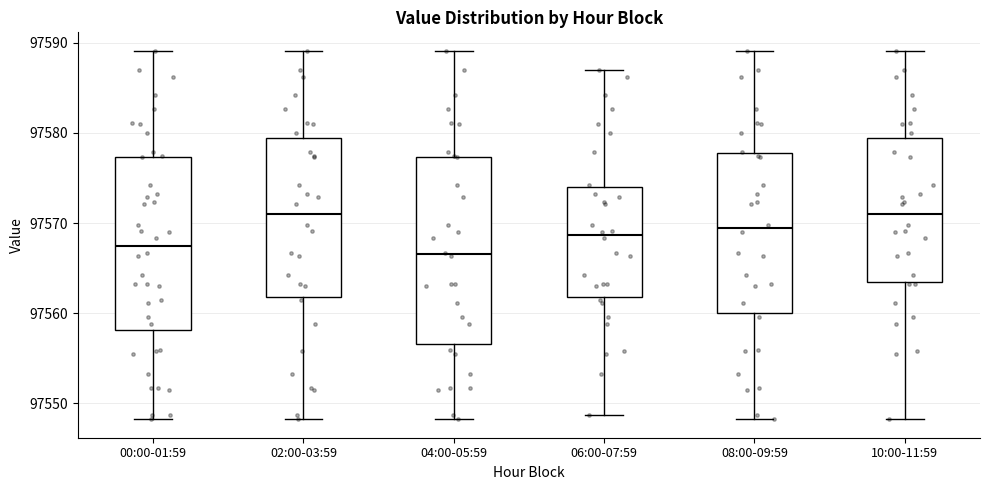

Reading left to right, read every box against the y-axis: the position of its median line, the range the box covers, and the ends of its whiskers. The values are not printed on the chart, so give them approximately, as read against the axis.

00:00-01:59: median 97567, box 97558 to 97577, whiskers 97548 to 97589
02:00-03:59: median 97571, box 97562 to 97579, whiskers 97548 to 97589
04:00-05:59: median 97567, box 97557 to 97577, whiskers 97548 to 97589
06:00-07:59: median 97569, box 97562 to 97574, whiskers 97549 to 97587
08:00-09:59: median 97569, box 97560 to 97578, whiskers 97548 to 97589
10:00-11:59: median 97571, box 97563 to 97579, whiskers 97548 to 97589